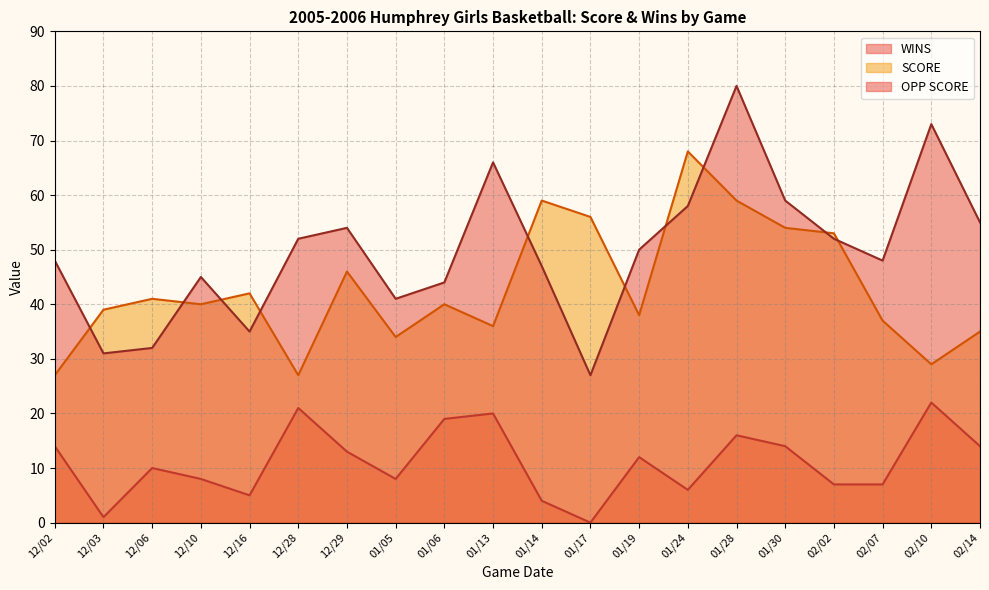

True or false: WINS and OPP SCORE intersect in this chart.

False